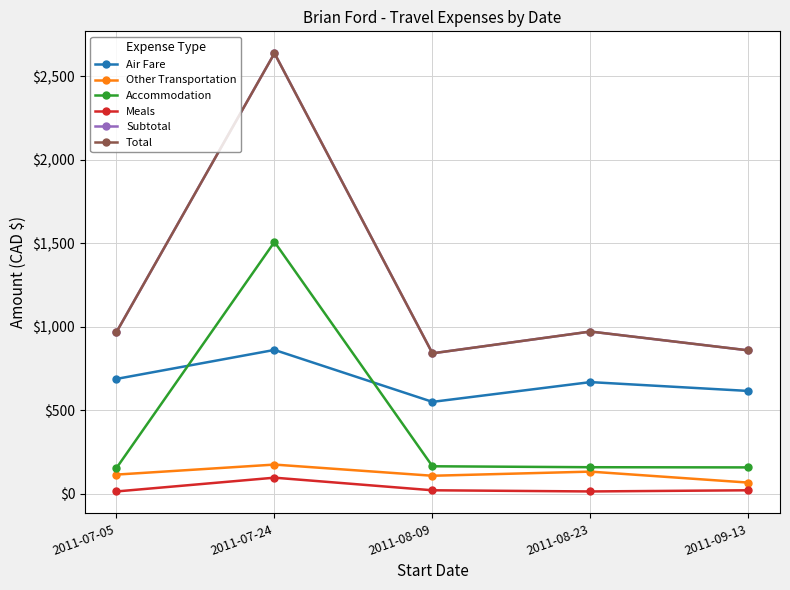

Where is the first local minimum for Subtotal?

2011-08-09